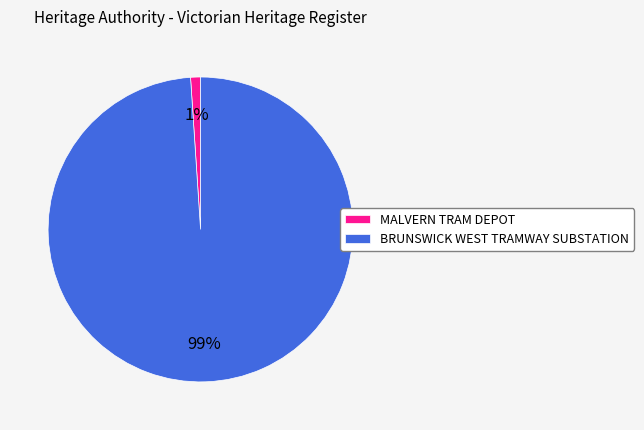

Do BRUNSWICK WEST TRAMWAY SUBSTATION and MALVERN TRAM DEPOT together represent more than half of the pie?

Yes